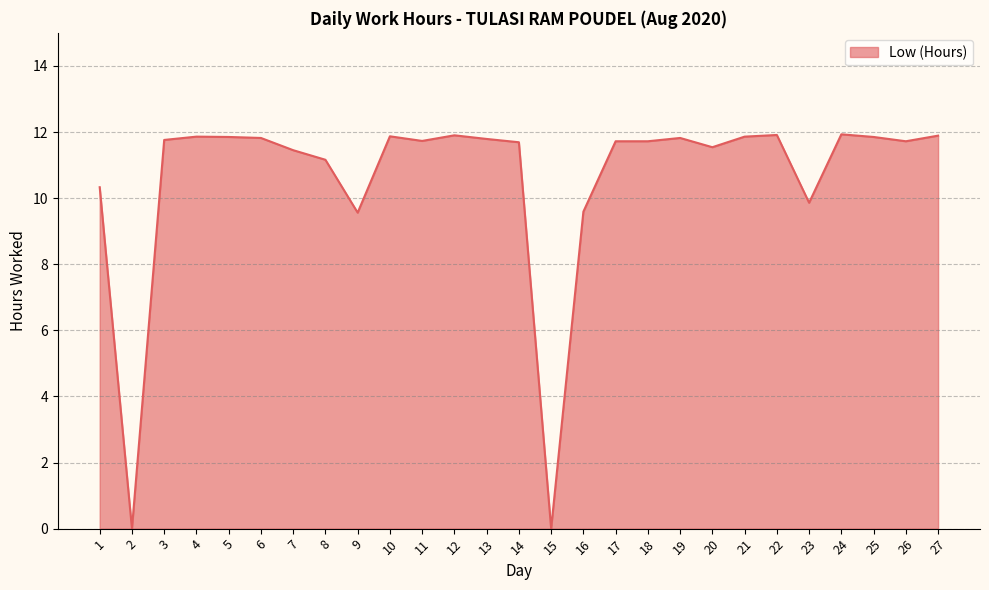

The chart shows a value of 6.4 at 14. True or false?

False